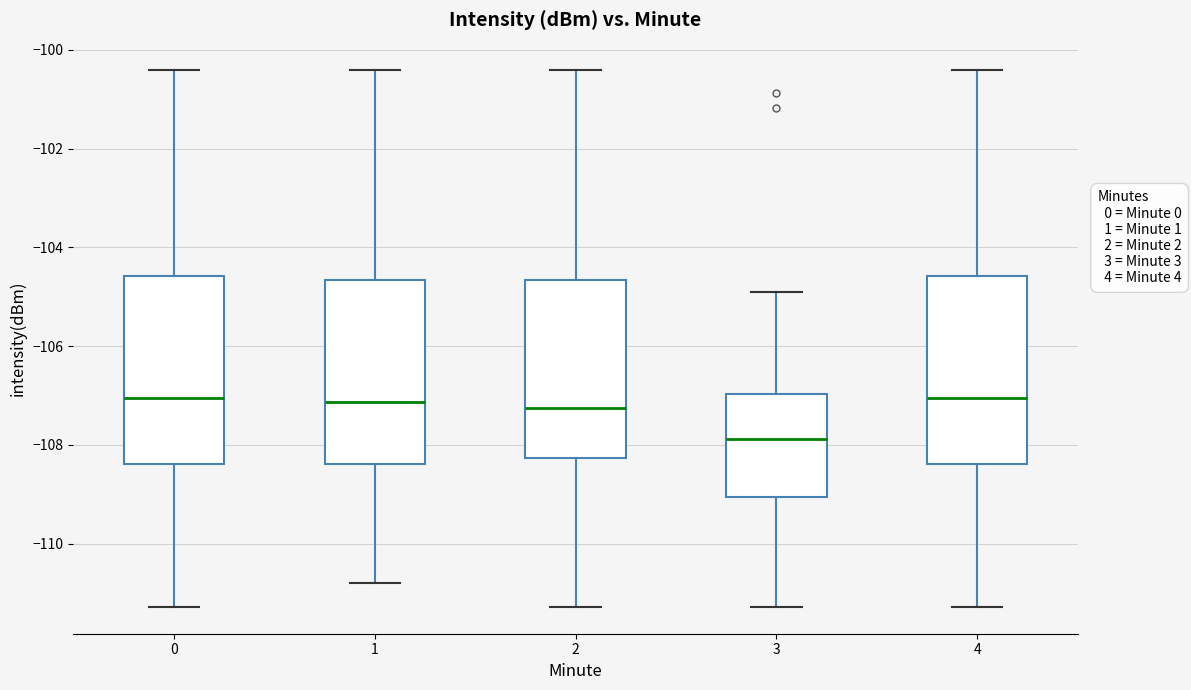

Reading left to right, read every box against the y-axis: the position of its median line, the range the box covers, and the ends of its whiskers. The values are not printed on the chart, so give them approximately, as read against the axis.

0: median -107.0, box -108.4 to -104.6, whiskers -111.2 to -100.4
1: median -107.2, box -108.4 to -104.6, whiskers -110.8 to -100.4
2: median -107.2, box -108.2 to -104.6, whiskers -111.2 to -100.4
3: median -107.8, box -109.0 to -107.0, whiskers -111.2 to -105.0
4: median -107.0, box -108.4 to -104.6, whiskers -111.2 to -100.4